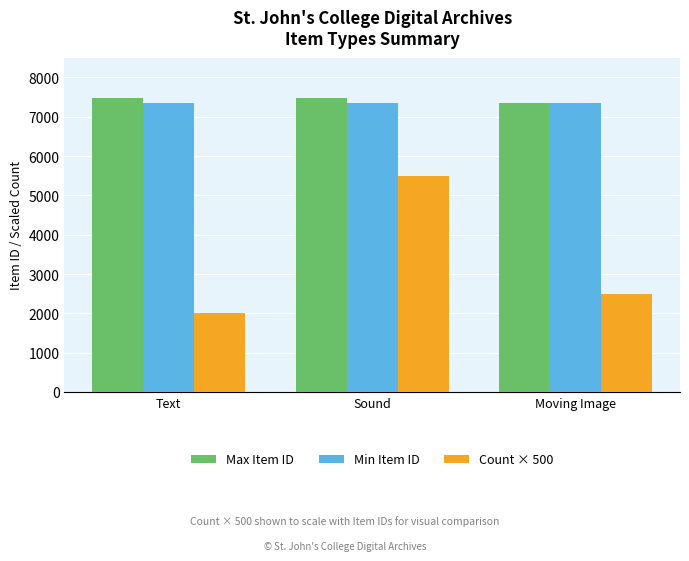

What is the average value of the Max Item ID series?

7429